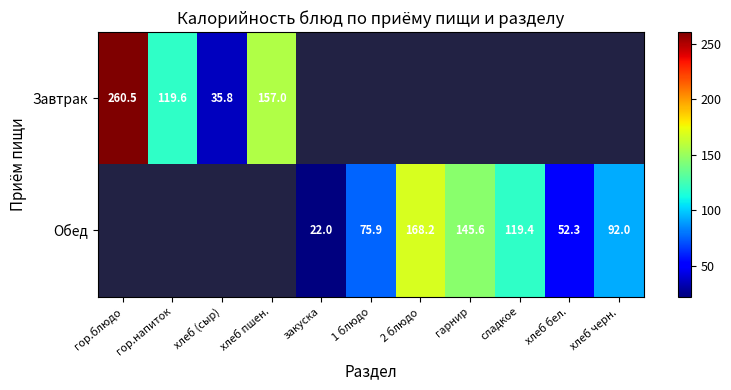

Is the value of Обед at сладкое greater than the value of Завтрак at хлеб пшен.?

No